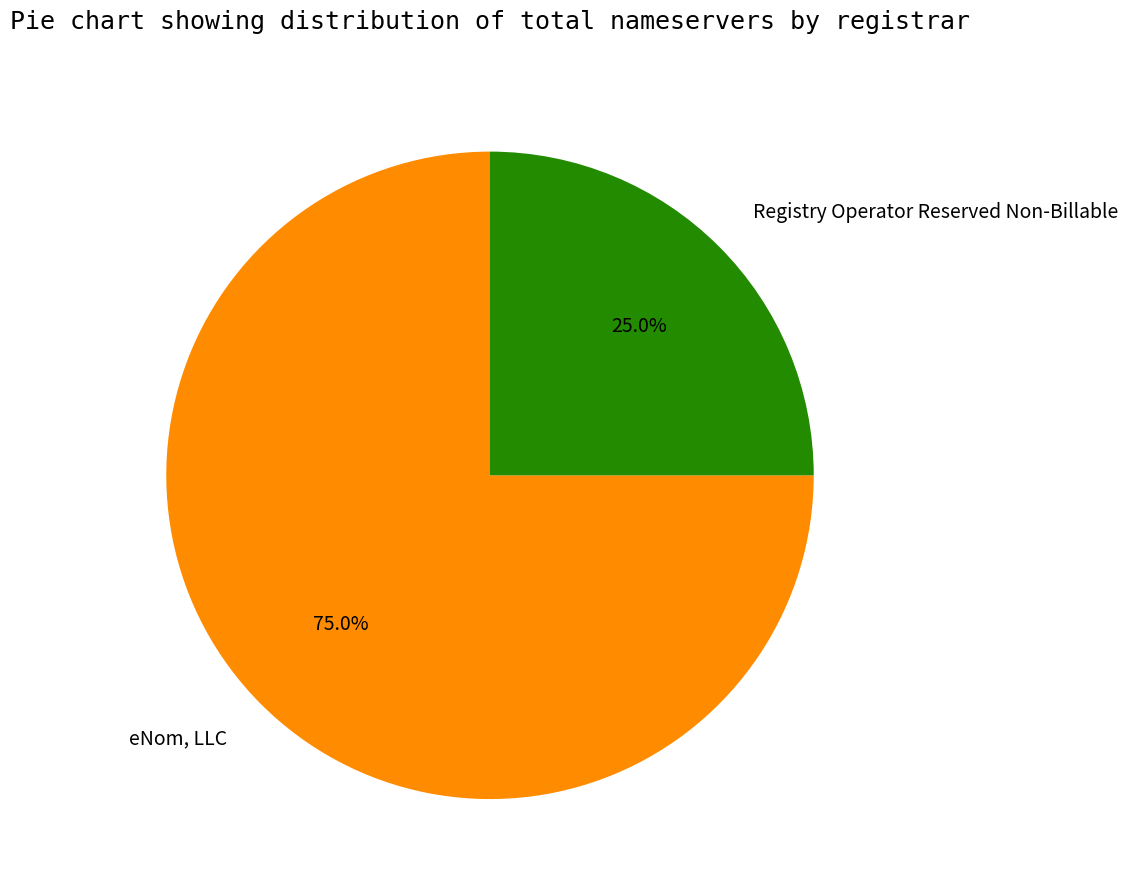

How many segments does this pie chart have?

2